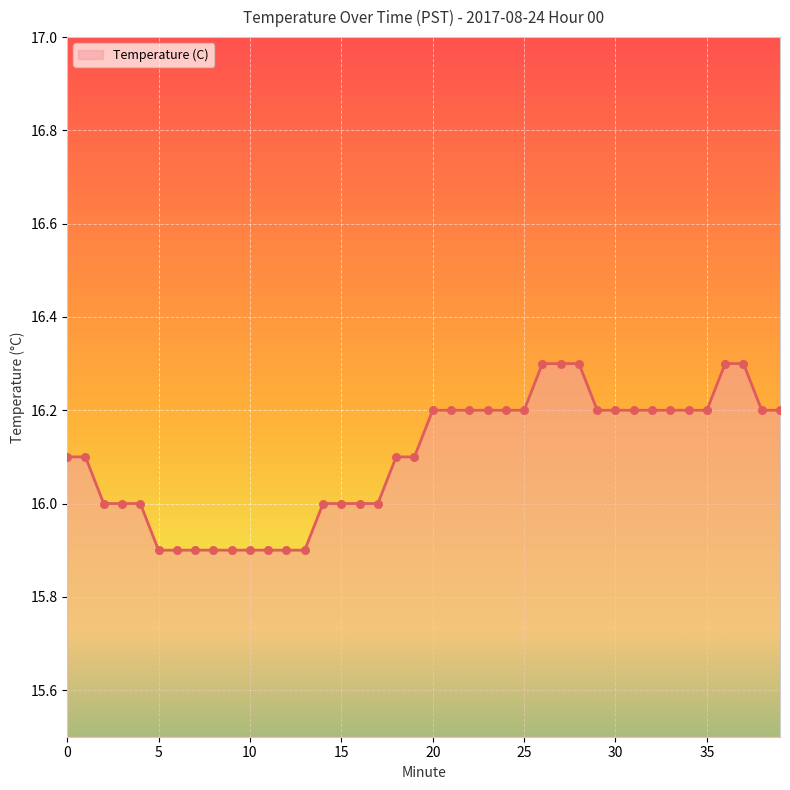

What is the smallest value displayed?

15.9